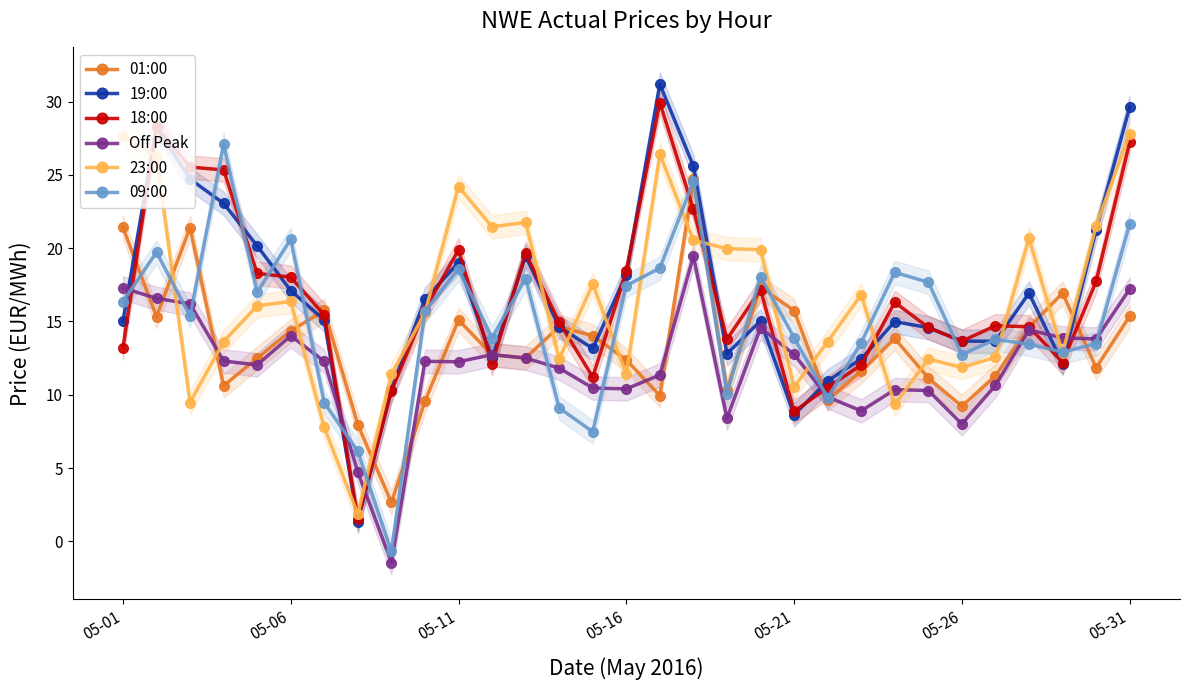

Reading right to left, what are all the values shown in this chart?

01:00: 15.4	11.8	16.9	14.6	11.3	9.2	11.1	13.8	11.6	9.7	15.7	17.4	10.3	24.7	9.9	12.4	14.0	14.7	12.5	12.7	15.1	9.6	2.6	8.0	15.8	14.4	12.5	10.6	21.4	15.3	21.4
19:00: 29.6	21.2	12.1	16.9	13.7	13.7	14.6	15.0	12.4	10.9	8.6	15.0	12.8	25.6	31.2	18.2	13.2	14.6	19.5	12.5	19.0	16.5	10.3	1.3	15.1	17.1	20.2	23.1	24.7	28.3	15.0
18:00: 27.2	17.7	12.2	14.6	14.7	13.7	14.6	16.3	12.0	10.5	8.9	17.2	13.8	22.6	29.9	18.4	11.2	14.9	19.7	12.1	19.9	15.8	10.2	1.5	15.4	18.0	18.3	25.3	25.5	28.3	13.2
Off Peak: 17.2	13.8	13.9	14.4	10.6	8.0	10.3	10.3	8.9	9.8	12.8	14.6	8.4	19.4	11.3	10.4	10.5	11.8	12.5	12.7	12.2	12.3	-1.4	4.7	12.3	14.0	12.0	12.3	16.2	16.6	17.3
23:00: 27.8	21.5	12.8	20.7	12.6	11.9	12.4	9.3	16.8	13.6	10.5	19.9	20.0	20.5	26.4	11.4	17.6	12.4	21.8	21.5	24.2	15.6	11.4	1.9	7.8	16.4	16.1	13.6	9.5	26.3	27.6
09:00: 21.7	13.5	12.9	13.4	13.8	12.7	17.7	18.4	13.6	9.8	13.9	18.1	10.1	24.6	18.6	17.4	7.5	9.1	17.9	13.9	18.6	15.7	-0.7	6.1	9.5	20.6	17.0	27.1	15.4	19.7	16.4